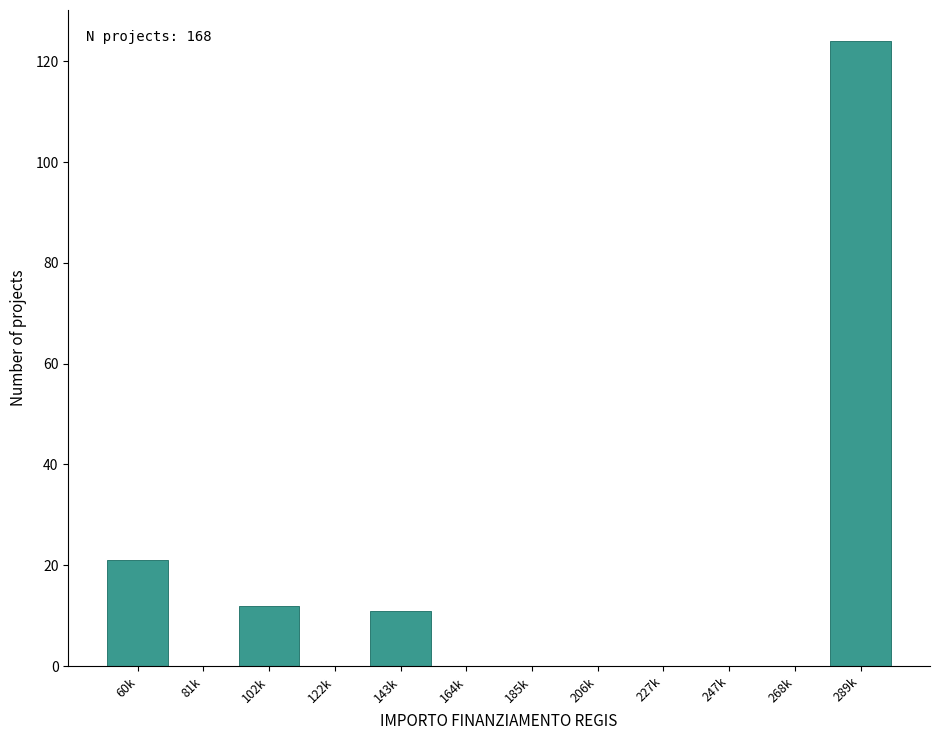

Reading left to right, list all the values displayed in this chart.

60k=21	81k=0	102k=12	122k=0	143k=11	164k=0	185k=0	206k=0	227k=0	247k=0	268k=0	289k=124